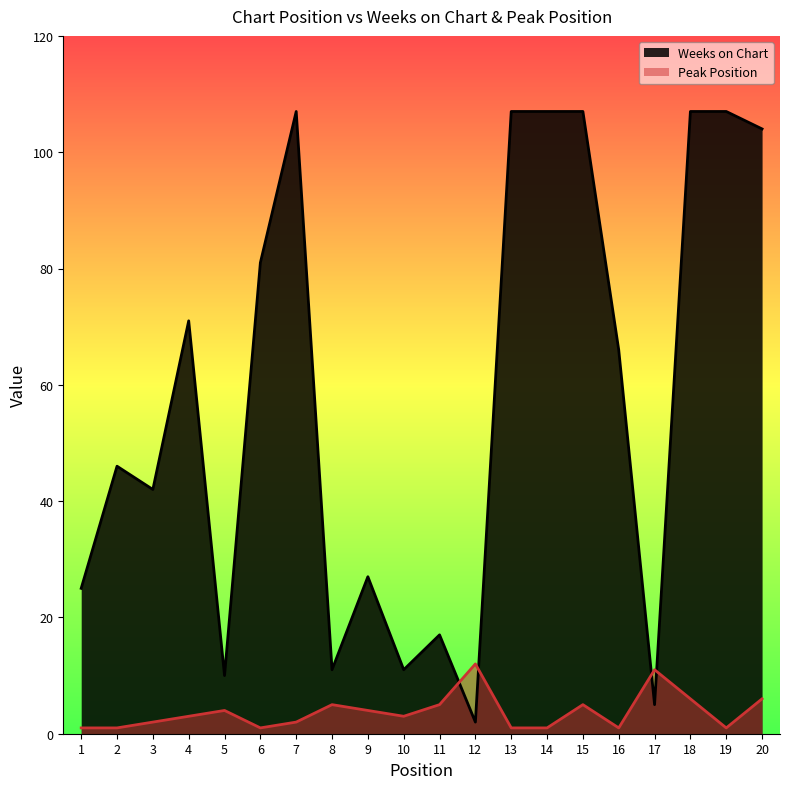

Reading left to right, extract all data points from this chart.

Weeks on Chart: 1=25	2=46	3=42	4=71	5=10	6=81	7=107	8=11	9=27	10=11	11=17	12=2	13=107	14=107	15=107	16=66	17=5	18=107	19=107	20=104
Peak Position: 1=1	2=1	3=2	4=3	5=4	6=1	7=2	8=5	9=4	10=3	11=5	12=12	13=1	14=1	15=5	16=1	17=11	18=6	19=1	20=6